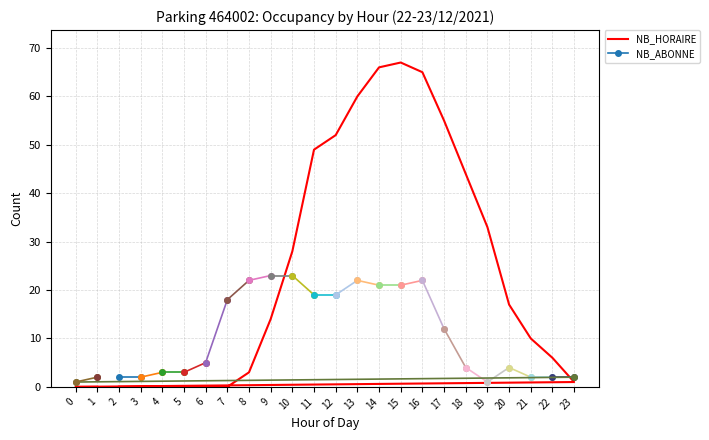

True or false: the data has more than 1 interior local peaks.

False